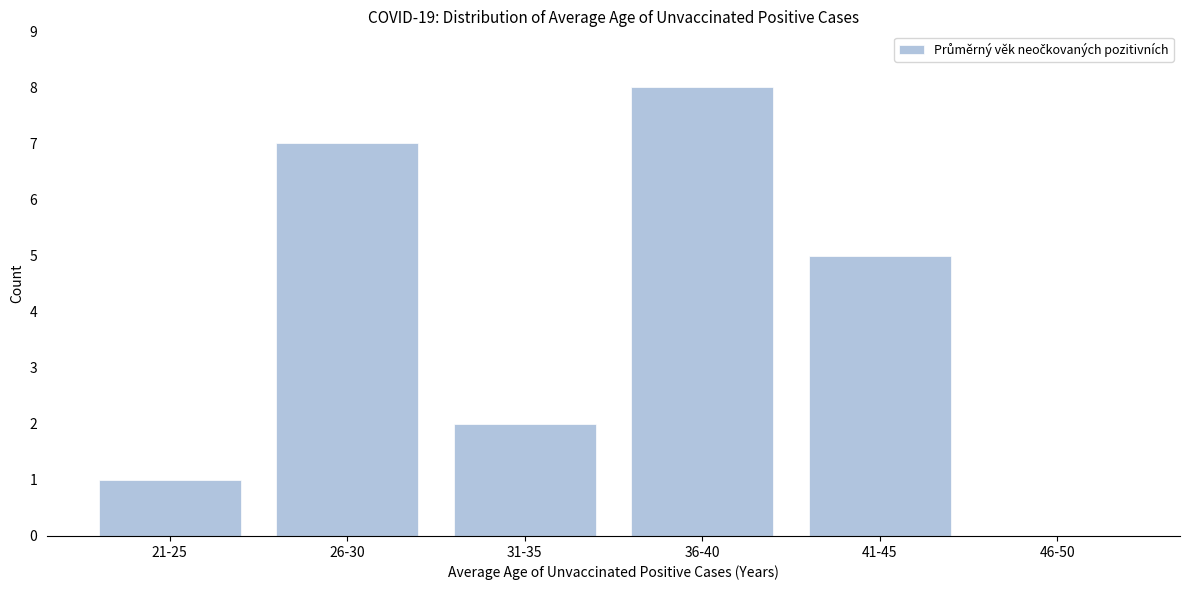

Reading left to right, extract all data points from this chart.

21-25=1	26-30=7	31-35=2	36-40=8	41-45=5	46-50=0